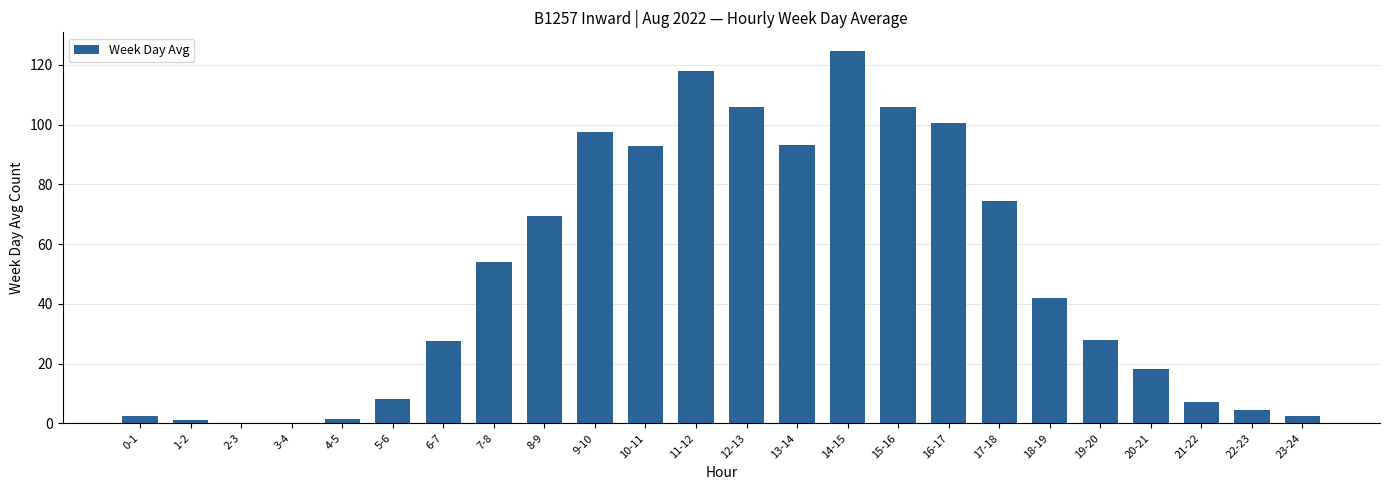

What is the sum of the values at 2-3 and 8-9?

69.5